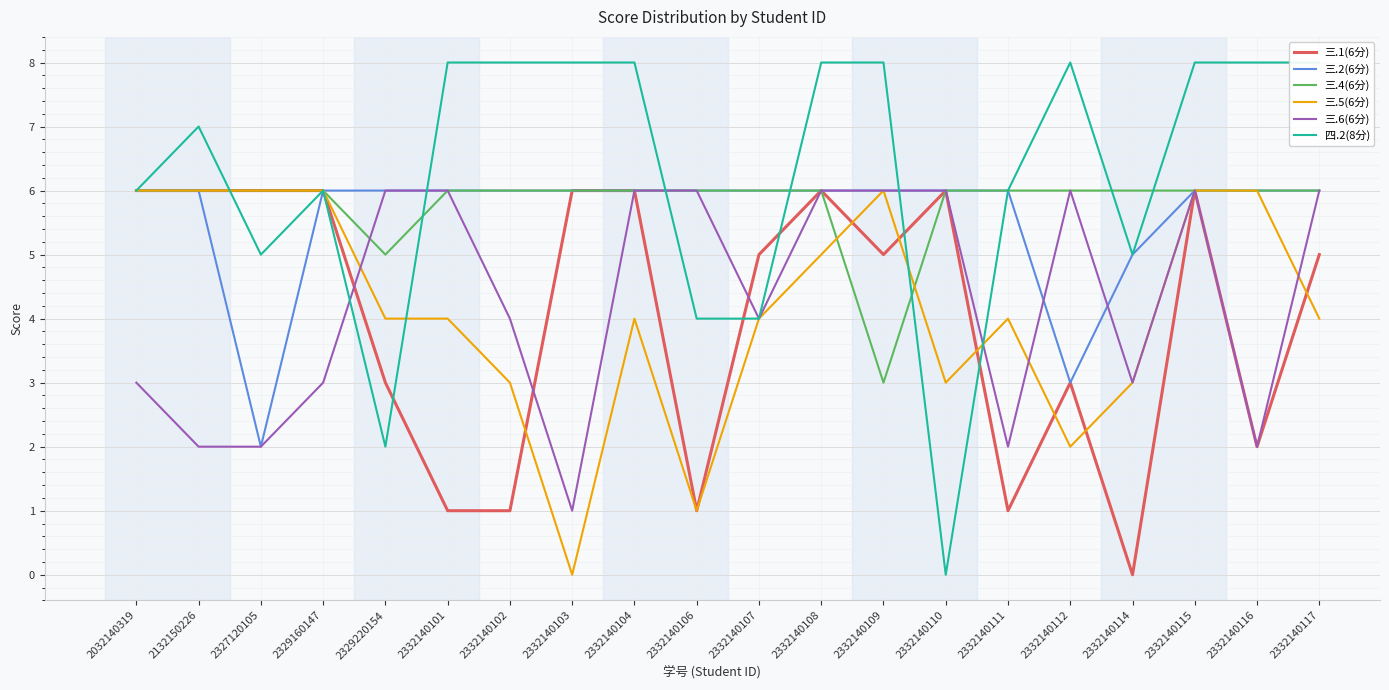

What is the difference between the 四.2(8分) values at 2329160147 and 2332140112?

2